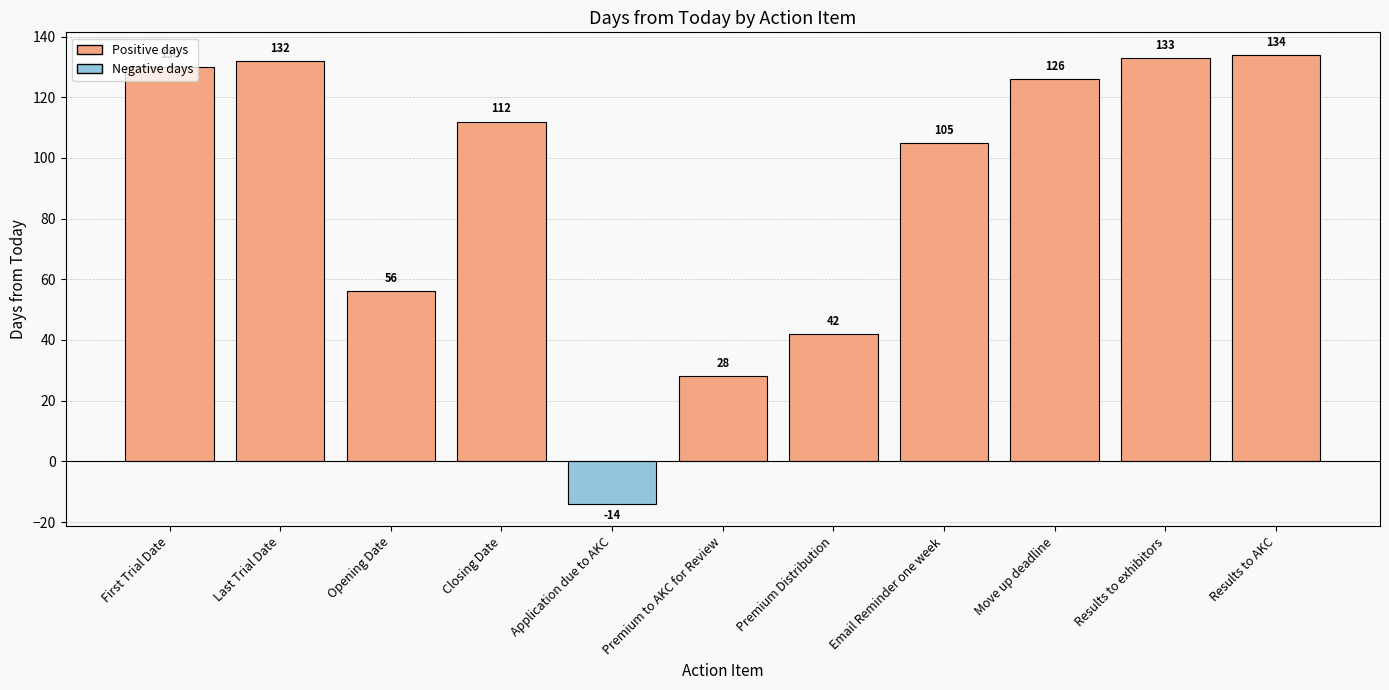

Are the bars horizontal?

No